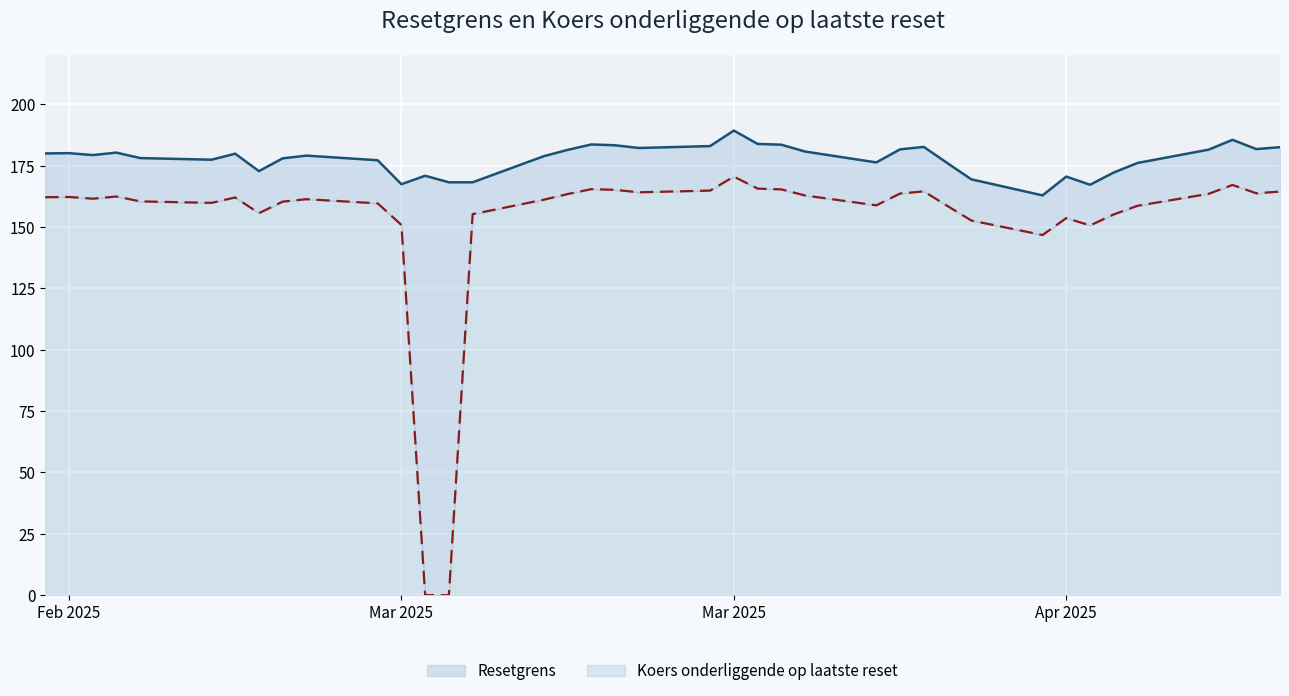

Which series has the largest total across all categories?

Resetgrens